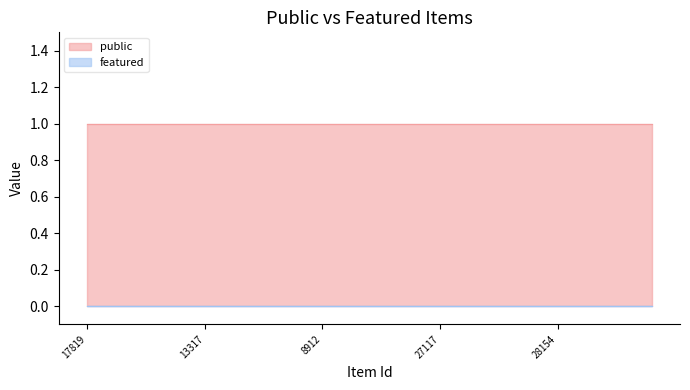

True or false: public has a value of 1 at 13317.

True